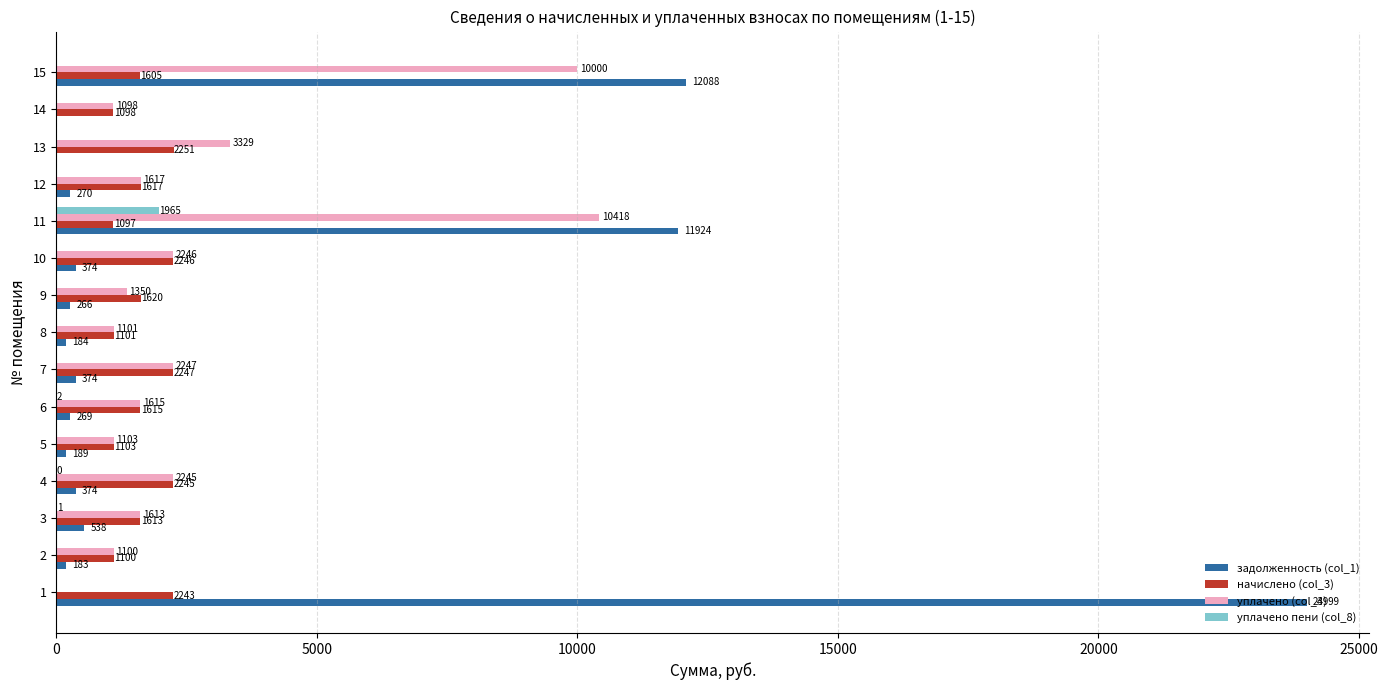

True or false: уплачено пени (col_8) has a value of -812.7 at 14.

False